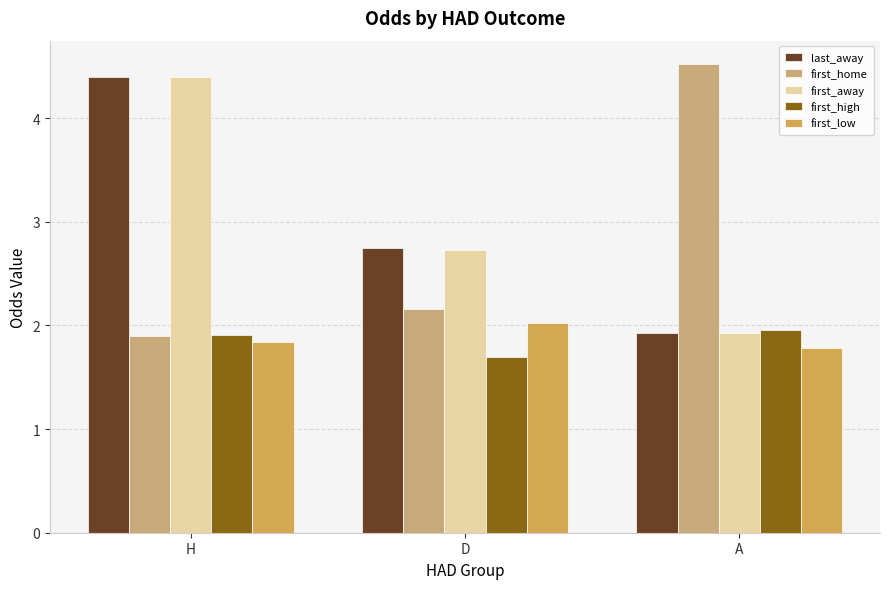

What is the minimum value shown in the chart?

1.7